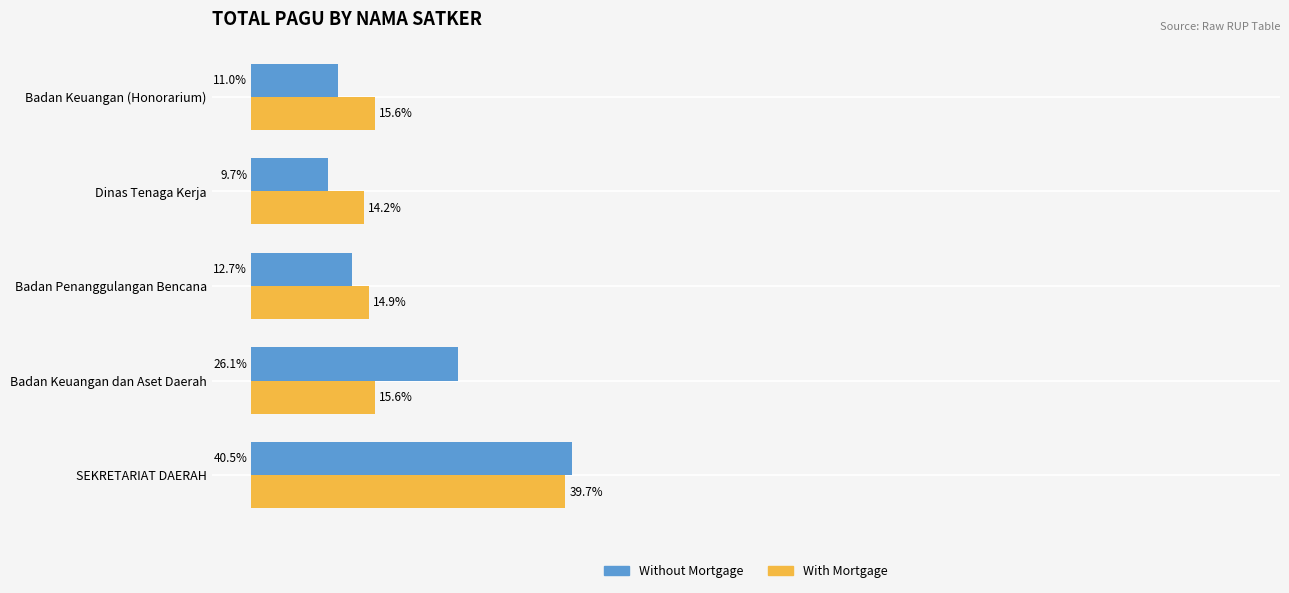

Rank the series at Badan Keuangan (Honorarium) from highest to lowest value.

With Mortgage, Without Mortgage